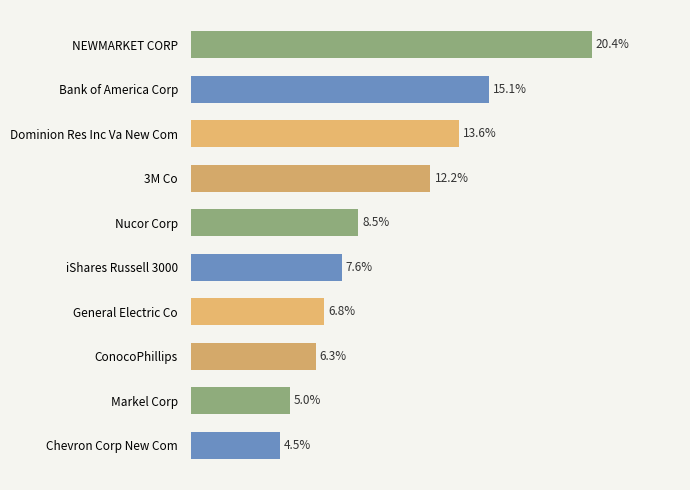

What is the label of the 9th bar from the bottom?

Bank of America Corp